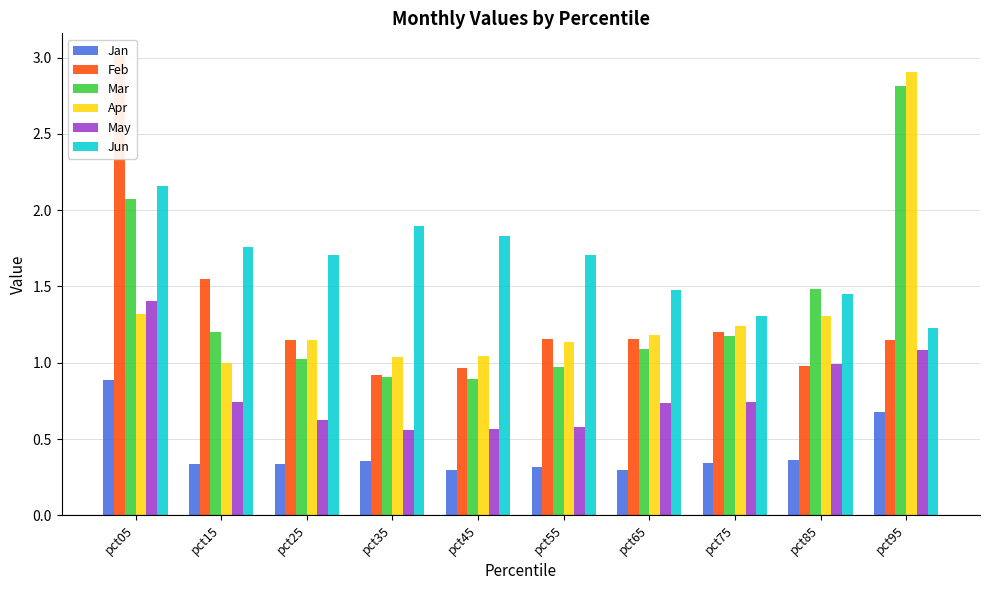

Rank the series at pct95 from lowest to highest value.

Jan, May, Feb, Jun, Mar, Apr